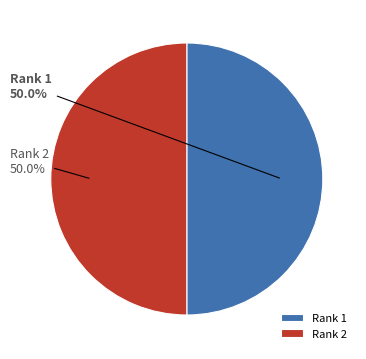

What is the ratio of the value at Rank 2 to the value at Rank 1?

1.0